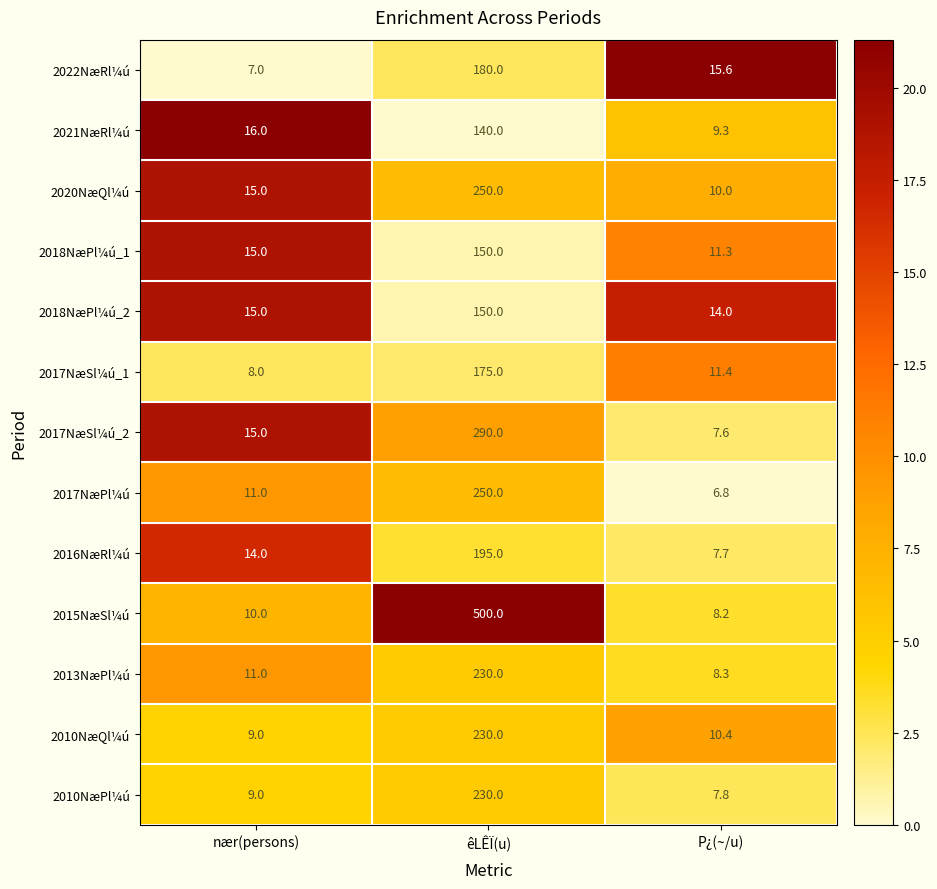

Which series has the largest range (max minus min)?

2015NæSl¼ú